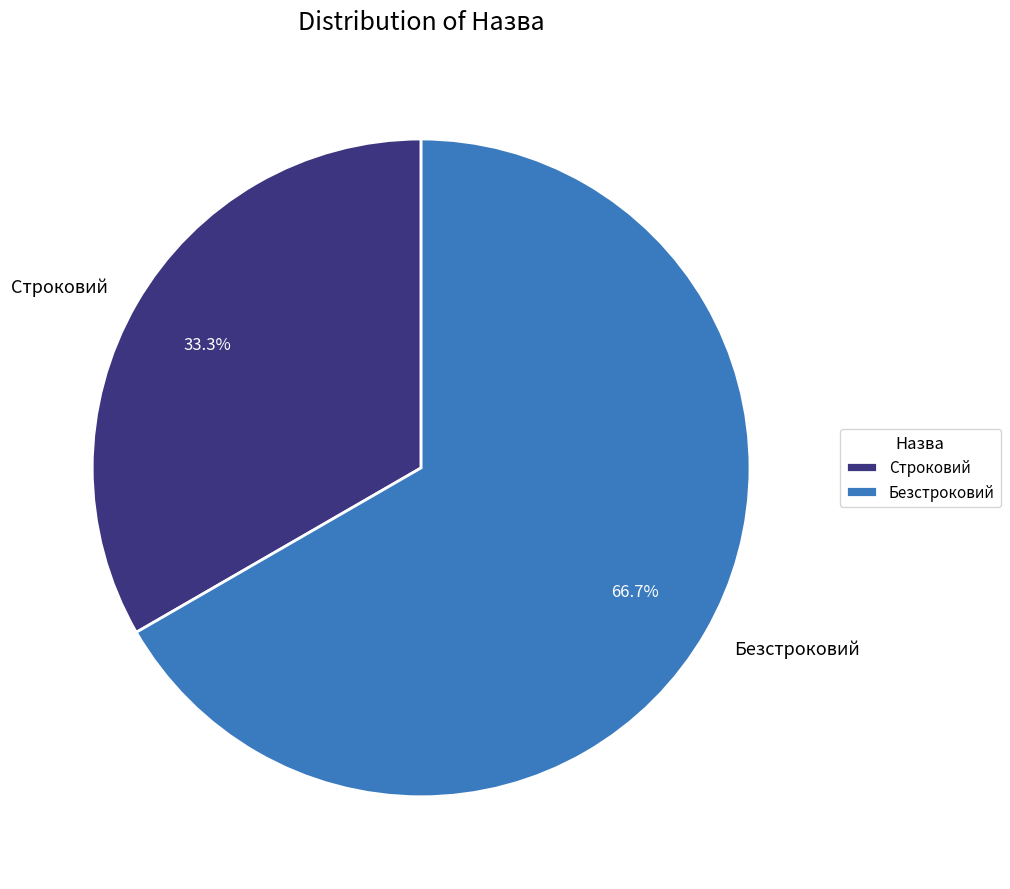

The Безстроковий slice represents 67% of the pie. True or false?

True